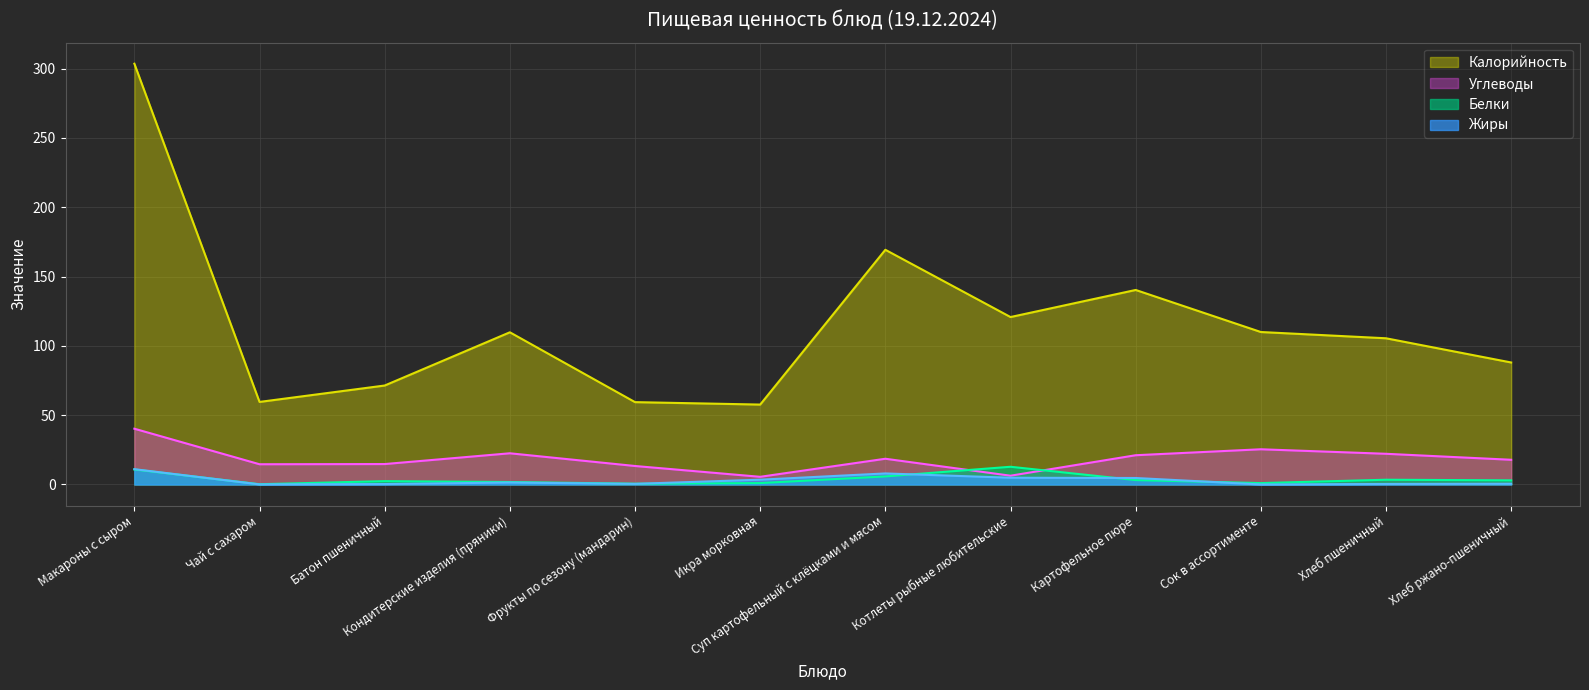

Does the chart display data point markers on the line(s)?

No